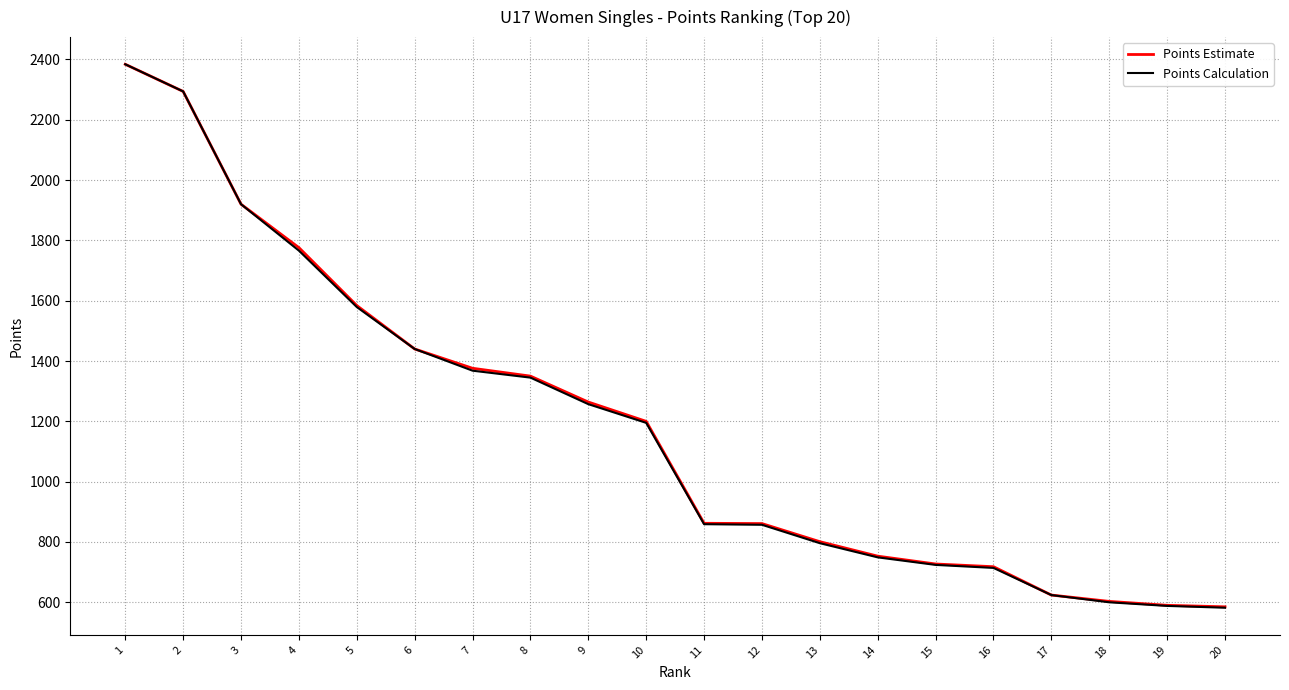

Which series has the widest spread of values?

Points Calculation